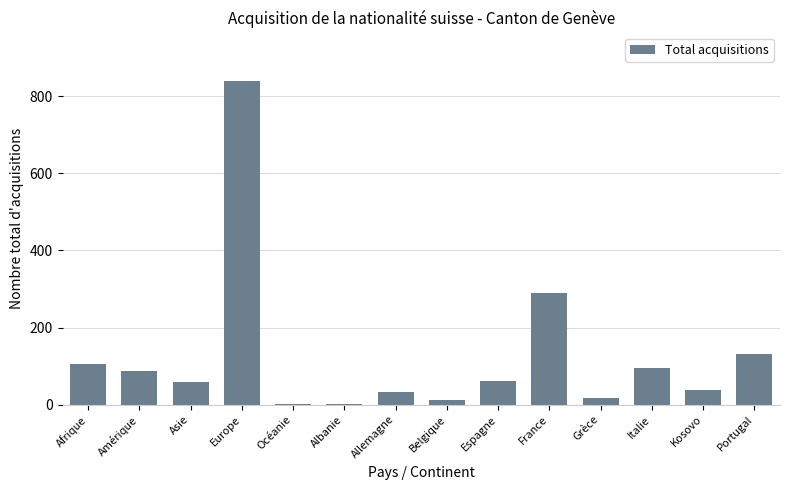

What is the ratio of the value at France to the value at Espagne?

4.8